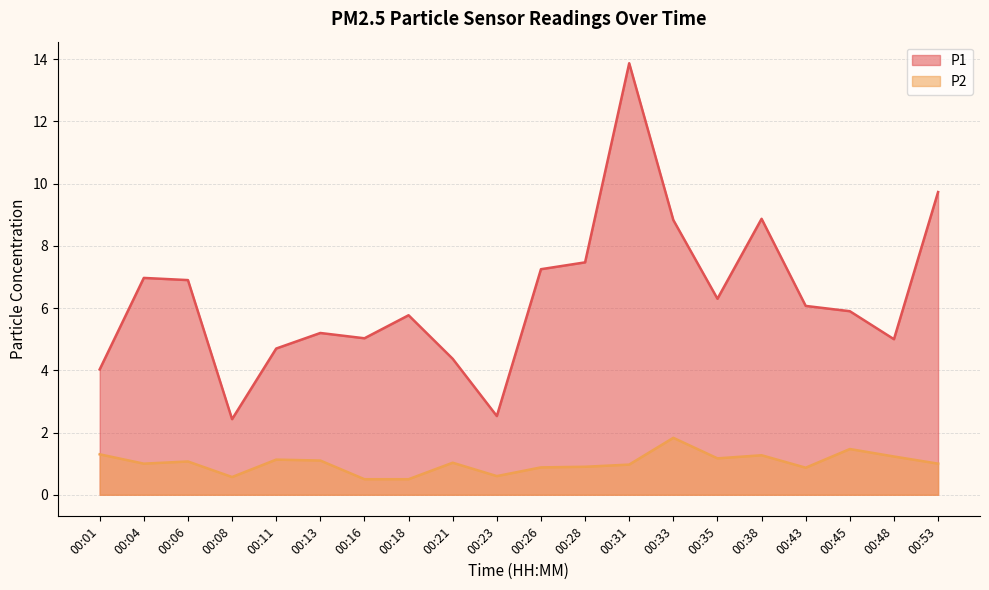

What is the approximate value of P2 at 00:31?

1.0